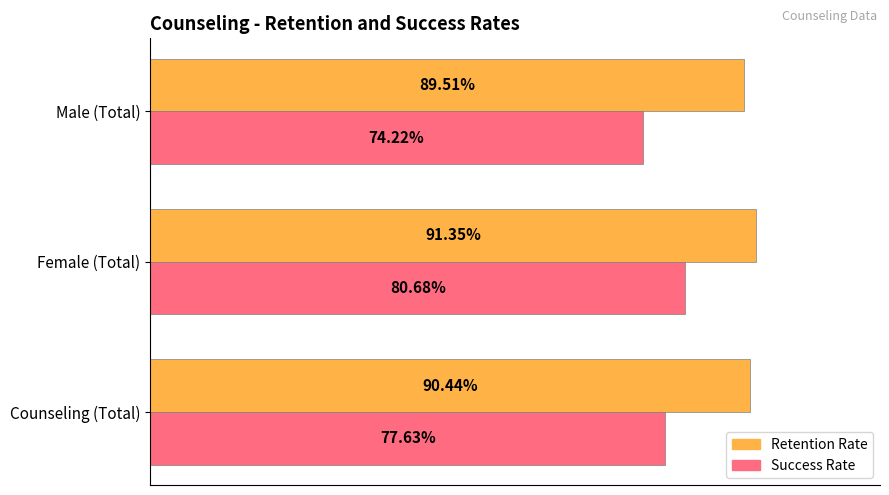

At which category is the sum across all series the highest?

Female (Total)